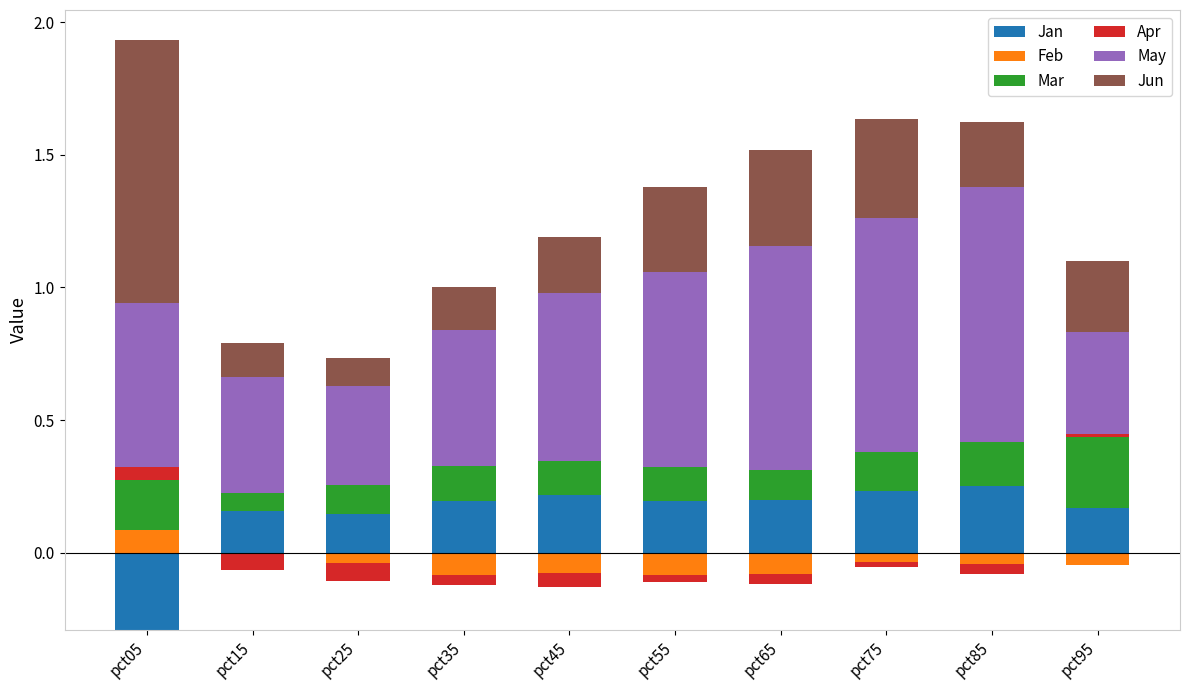

What is the maximum value shown in the chart?

1.0